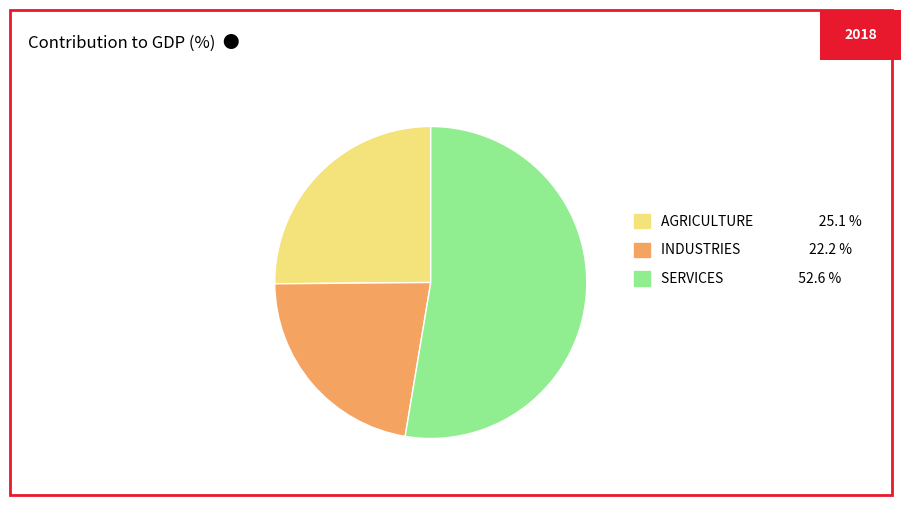

Which has a higher value, AGRICULTURE or INDUSTRIES?

AGRICULTURE